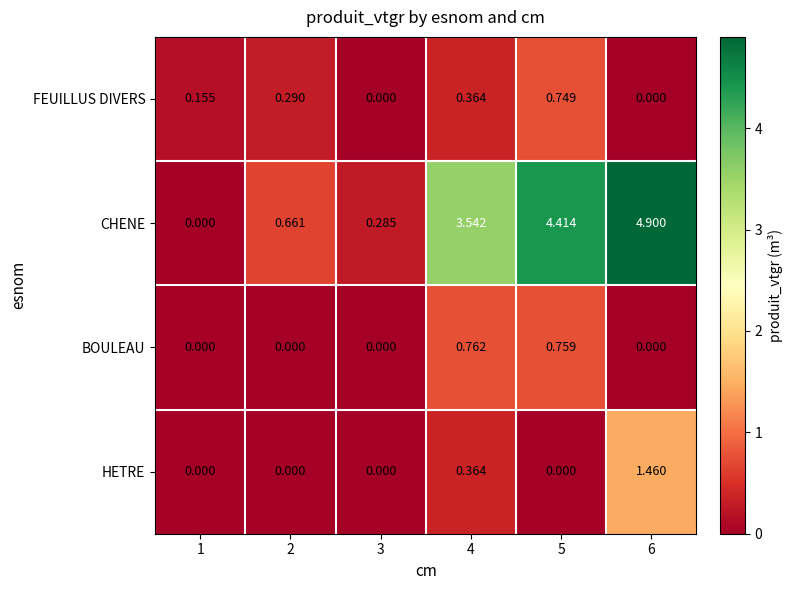

At how many categories does at least one series exceed 1?

3